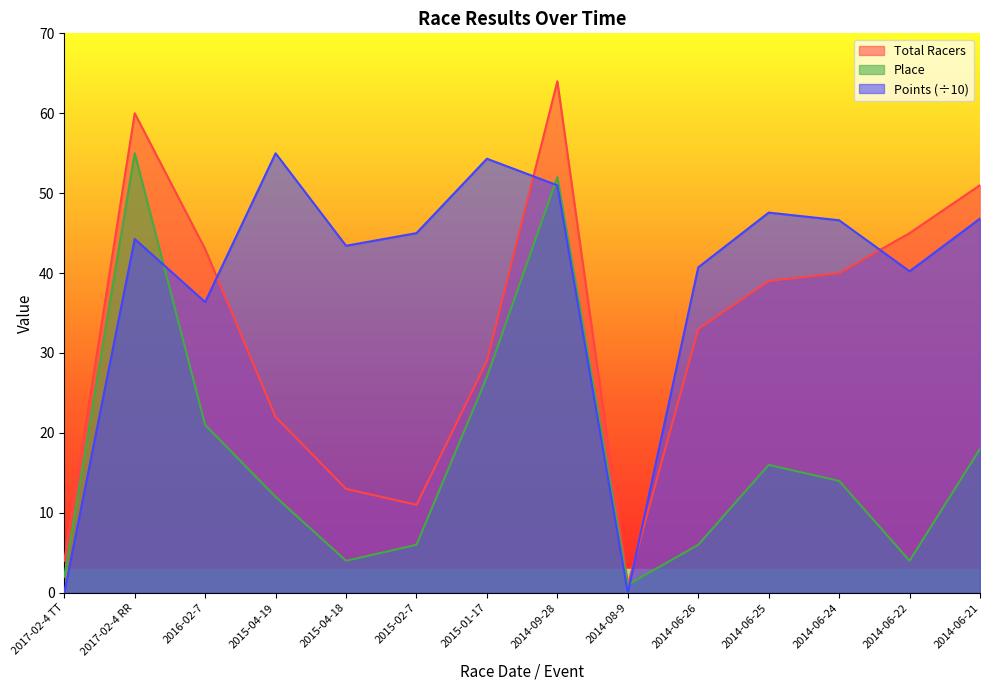

Does the chart have visible grid lines?

No